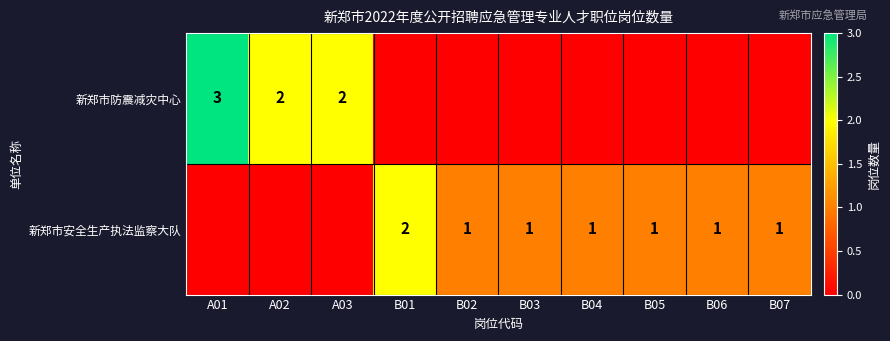

Is it true that 新郑市防震减灾中心 equals 4 at A02?

False